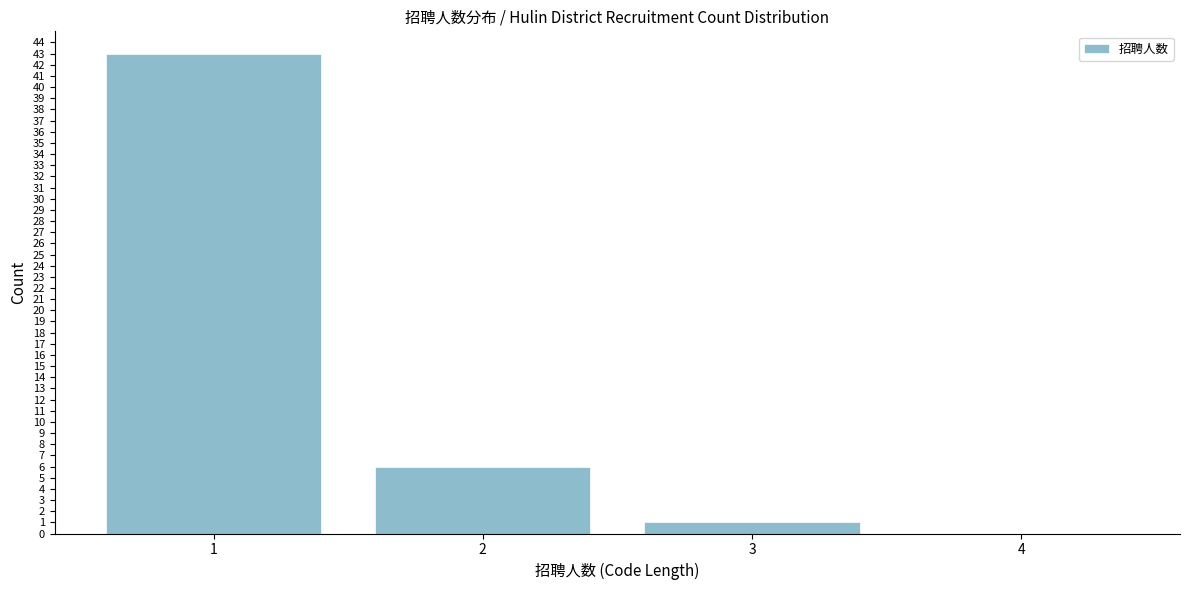

Reading left to right, what are all the values shown in this chart?

1=43	2=6	3=1	4=0